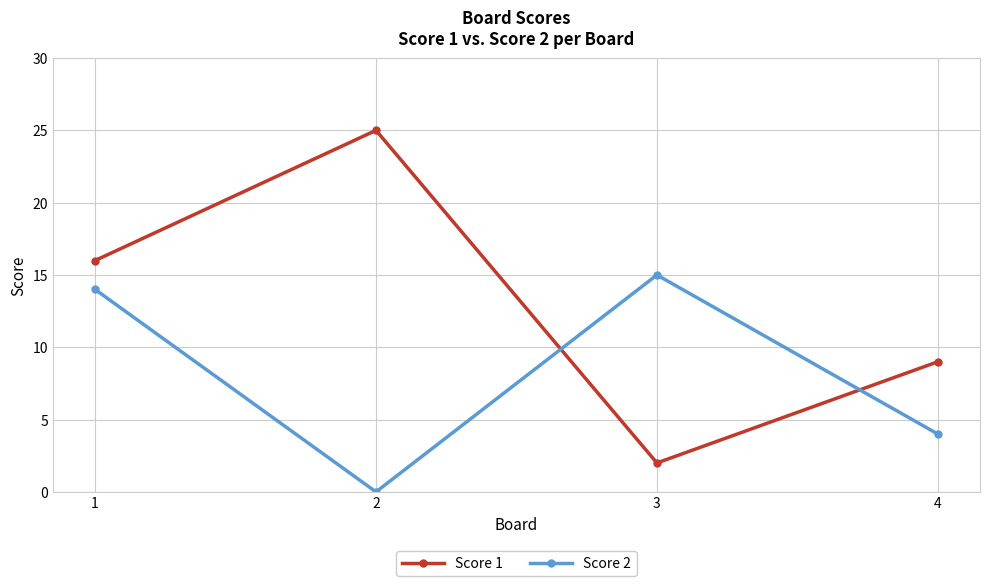

Between 1 and 4, which series saw the biggest shift?

Score 2